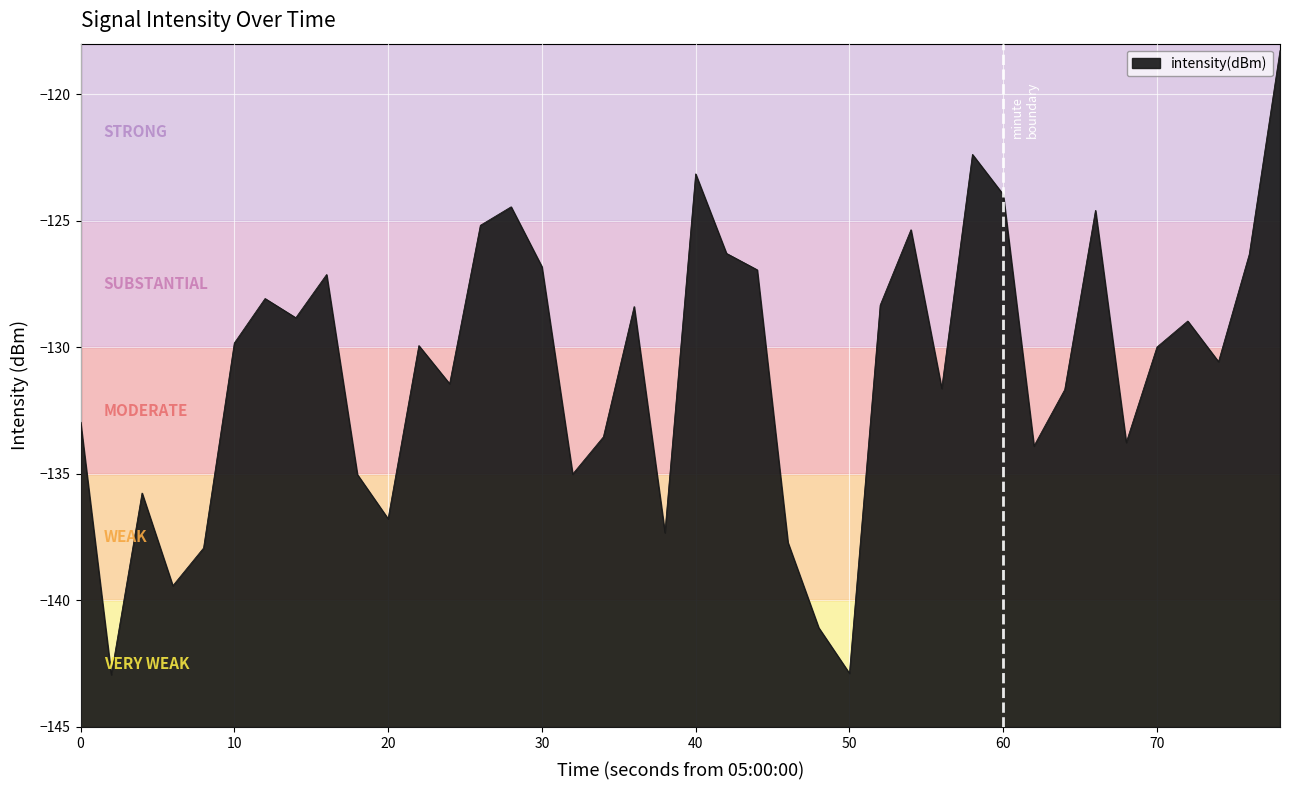

What is the smallest value displayed?

-142.9